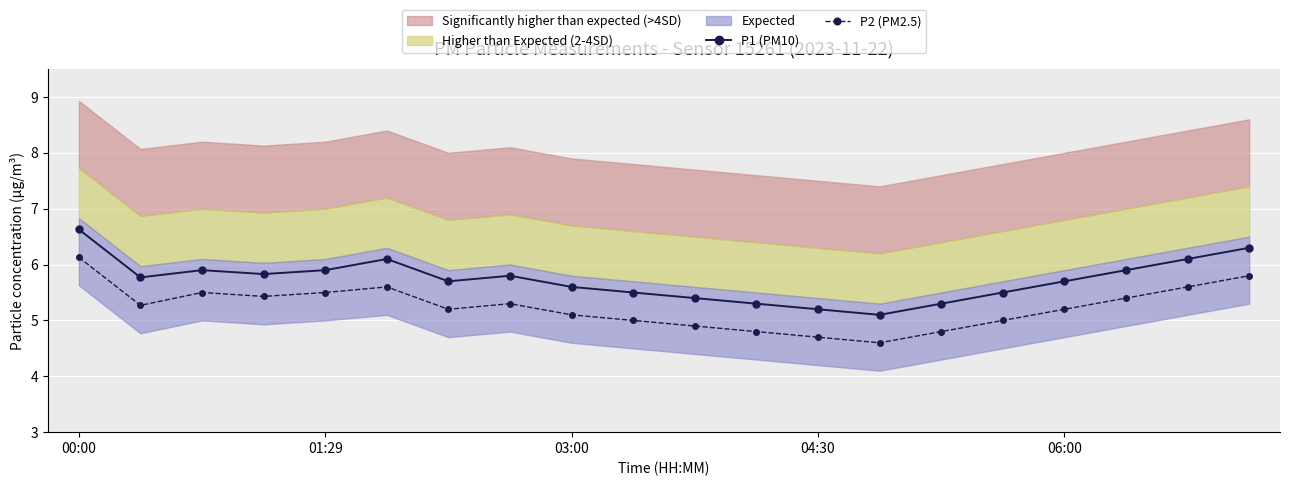

Which series has the largest total across all categories?

P1 (PM10)